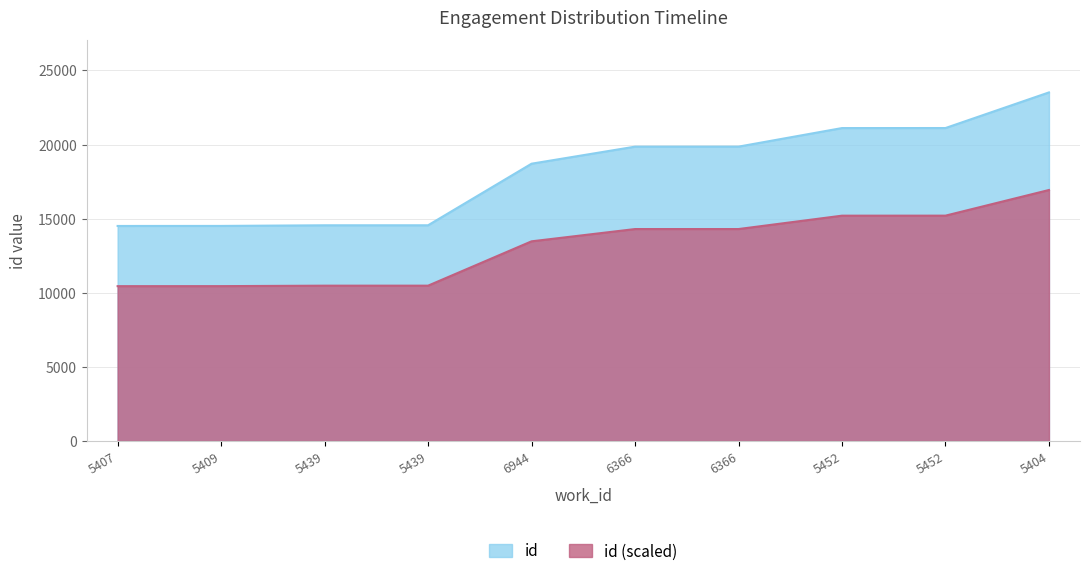

What is the change in value from 5407 to 5439?

+47